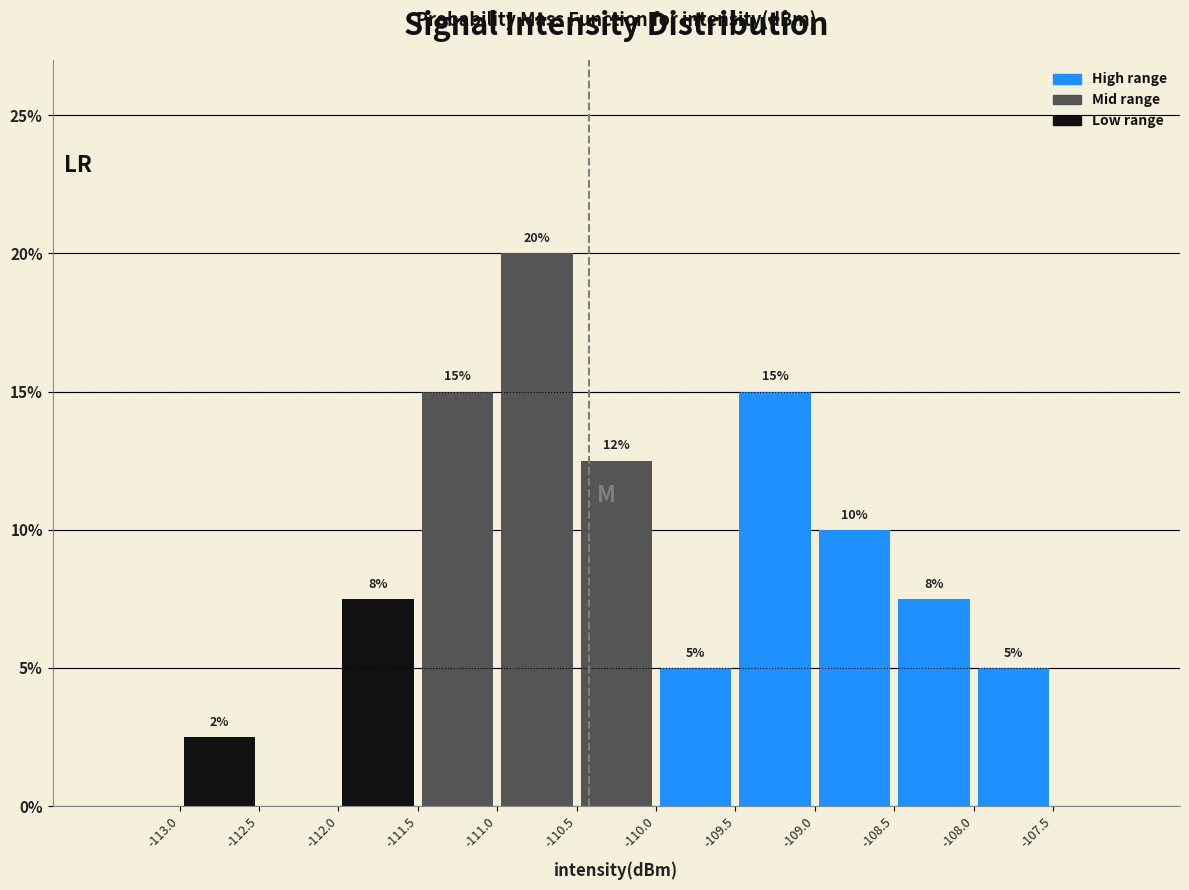

Over which range of the x-axis is the bar tallest?

-111.0 to -110.5